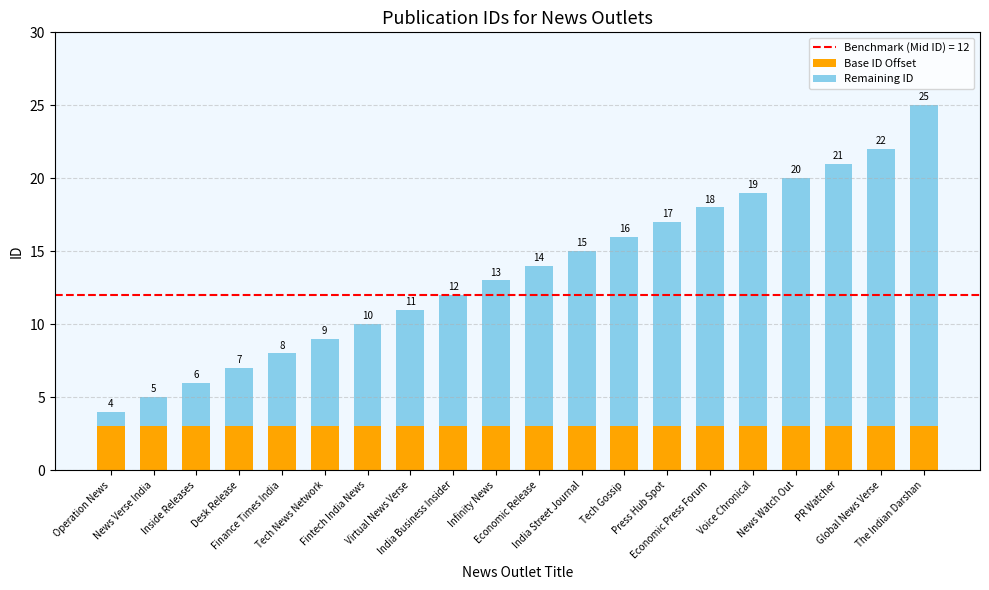

What is the sum of all Base ID Offset values?

60